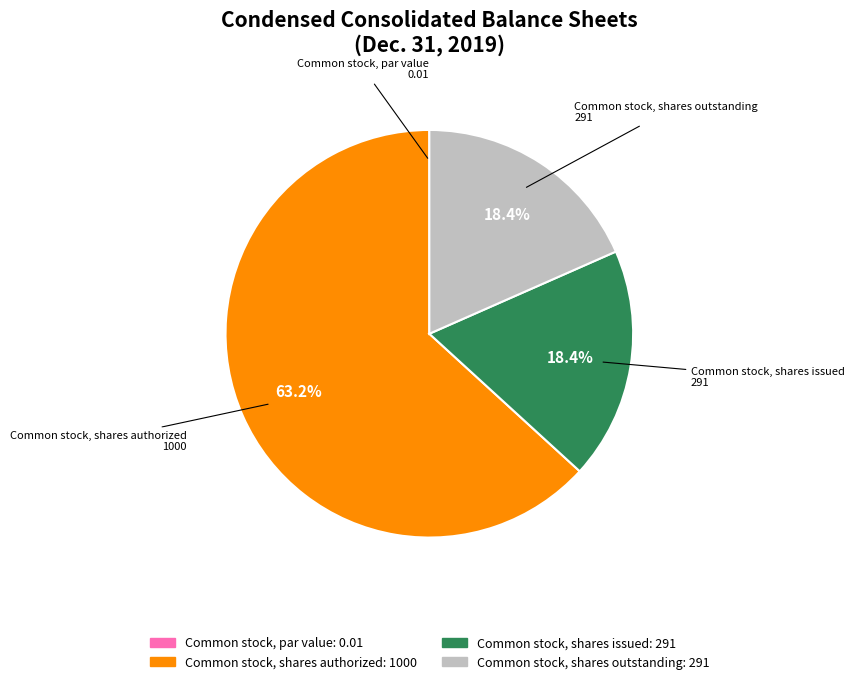

What percentage is the Common stock, shares issued slice, to the nearest percent?

18%